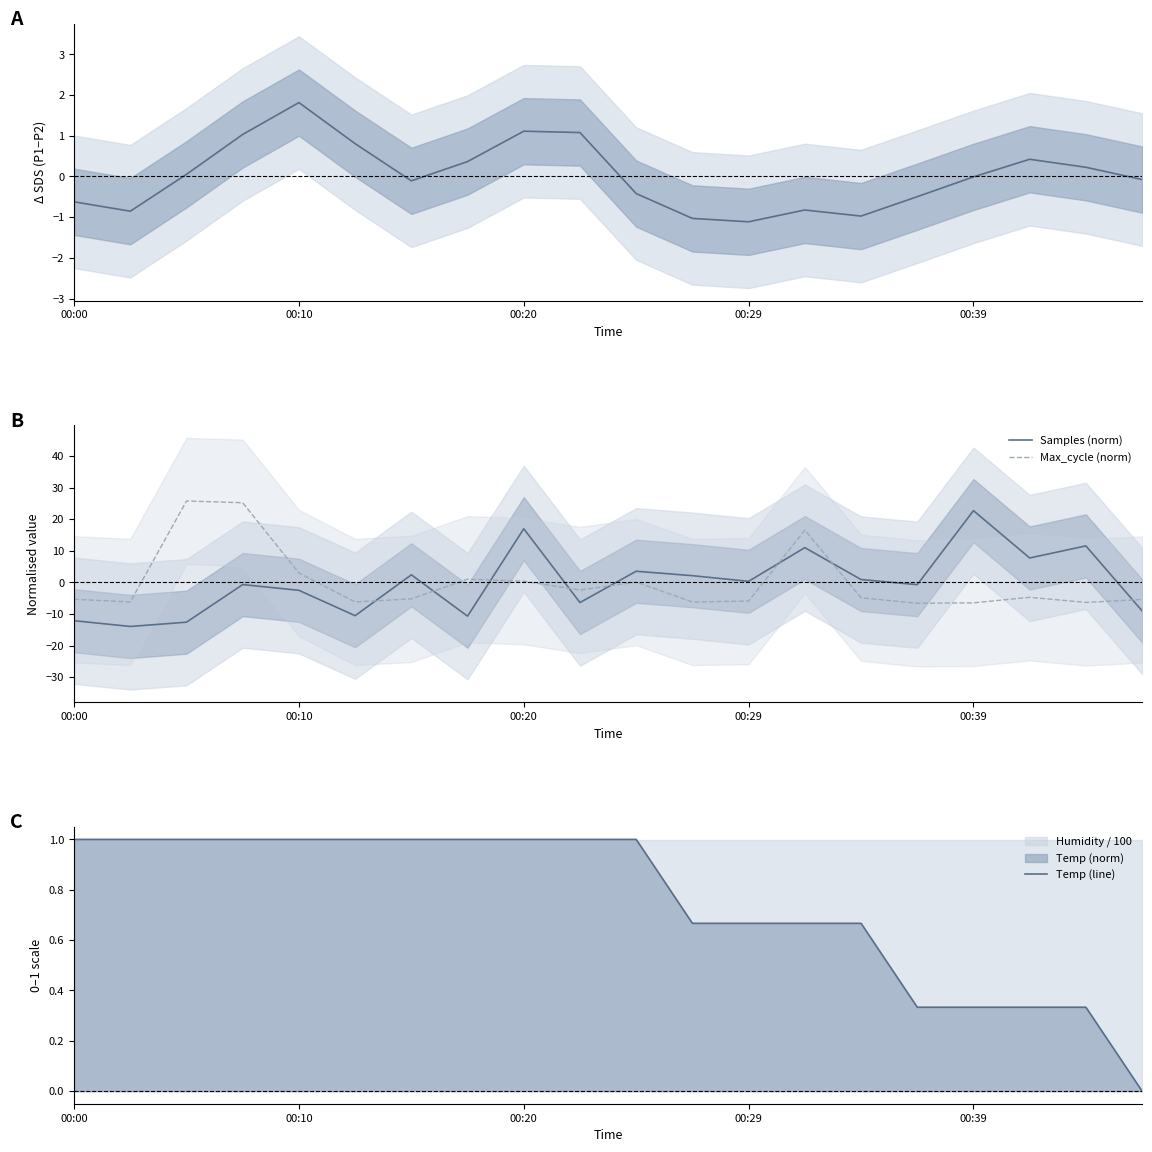

After their last crossing, which series has the higher values: Samples (norm) or Temp (line)?

Temp (line)